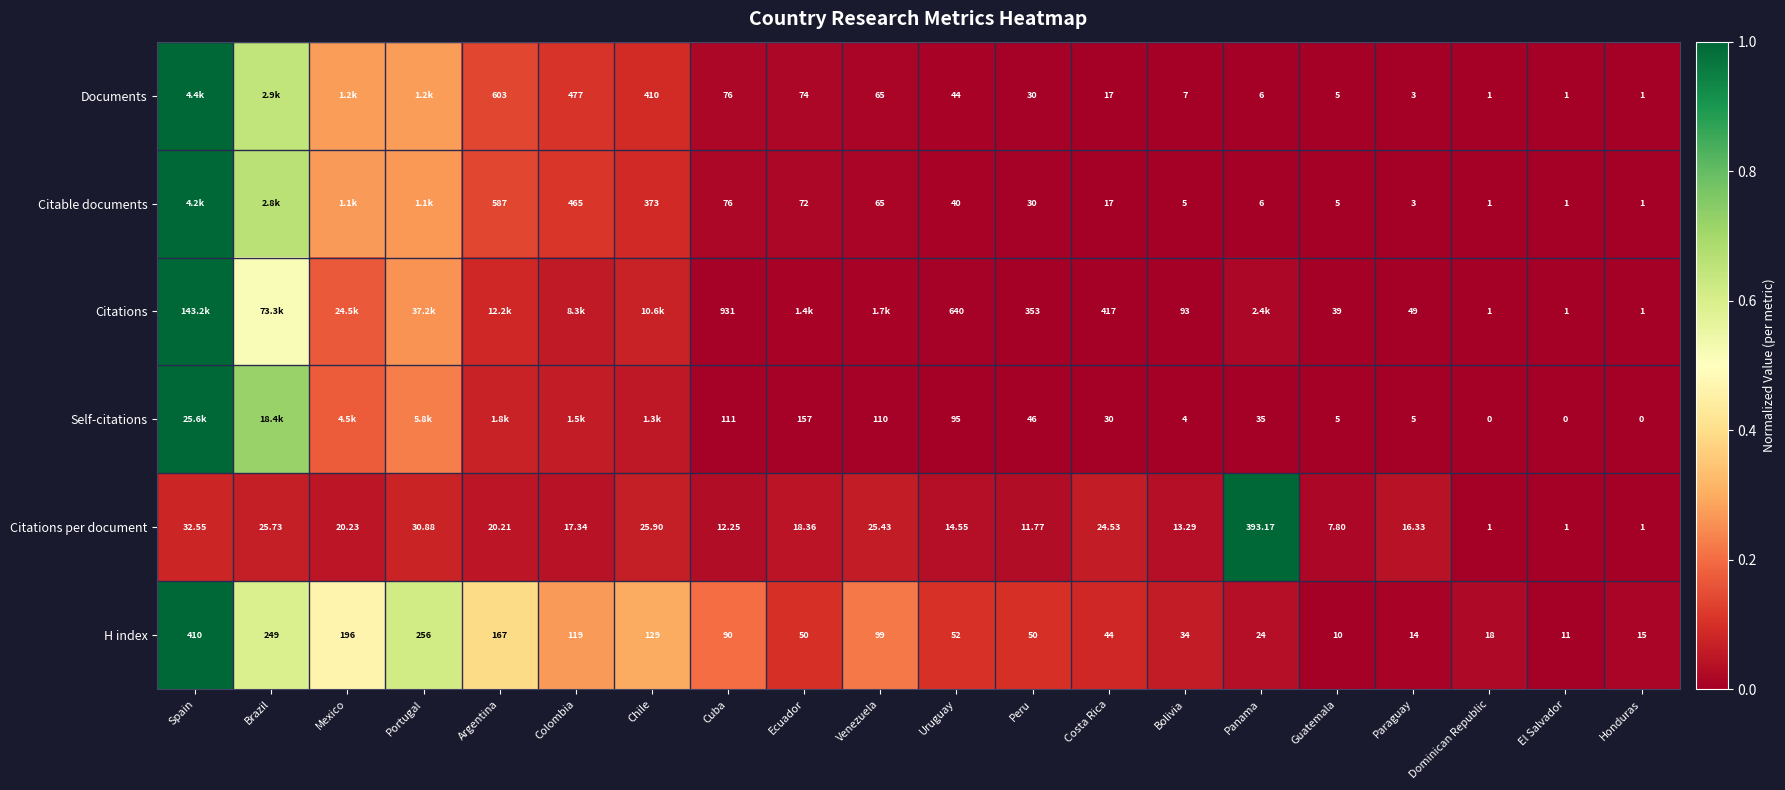

What is the difference between the highest and lowest values at Mexico?

0.4